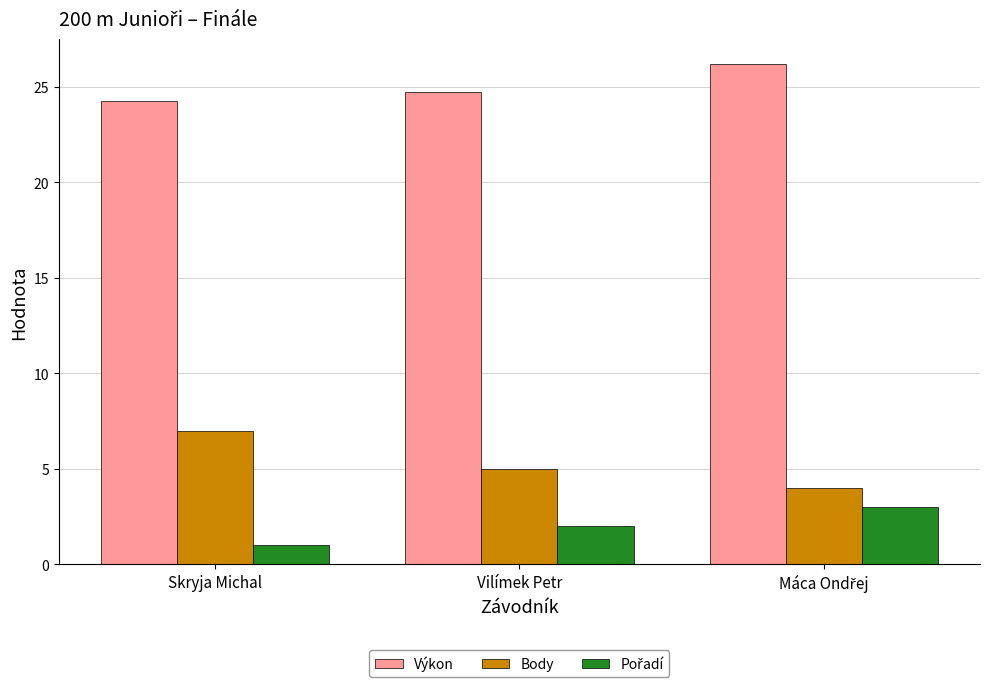

How many groups of bars are there?

3